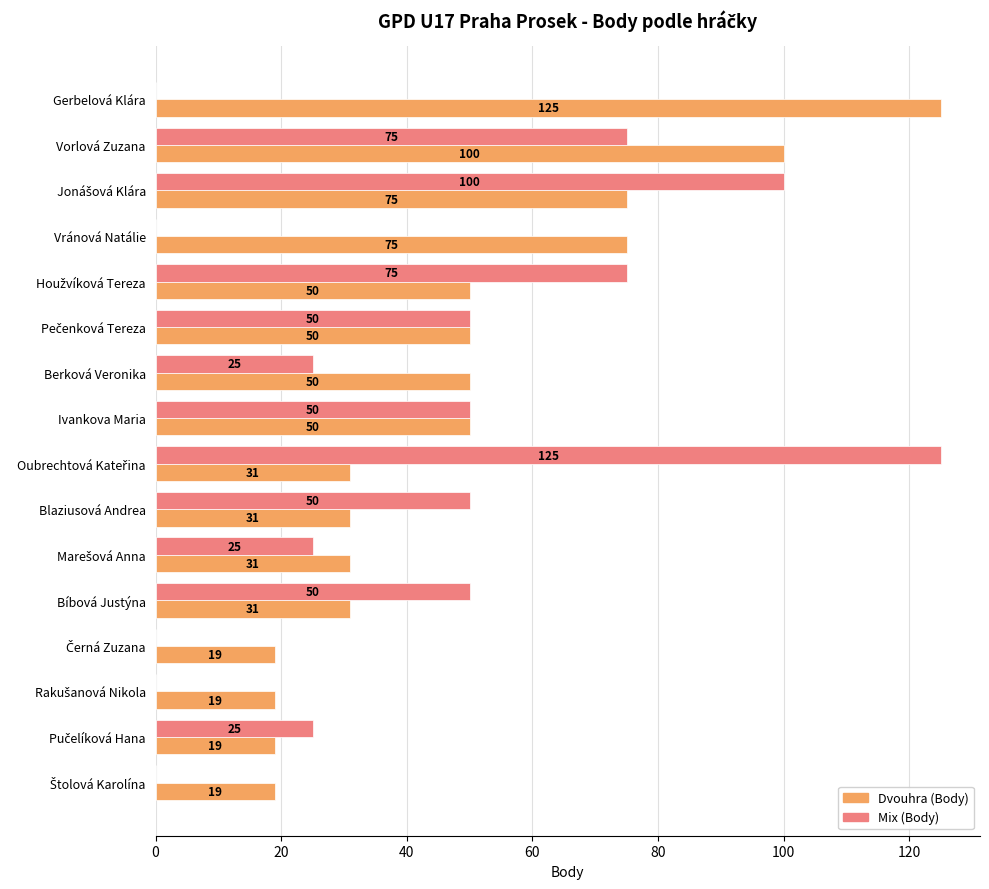

What is the sum of all Dvouhra (Body) values?

775